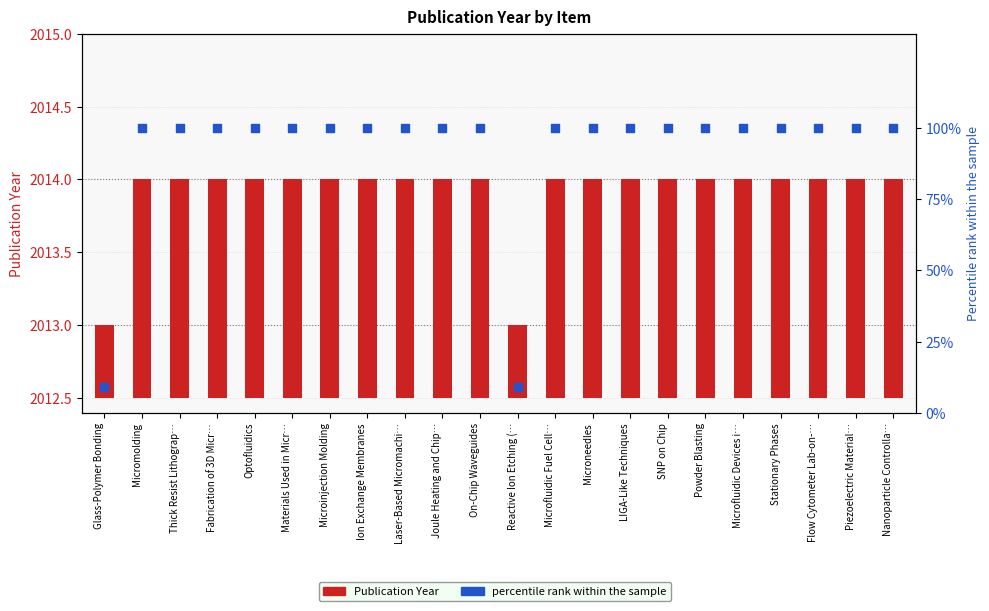

At which category is the sum across all series the highest?

Micromolding